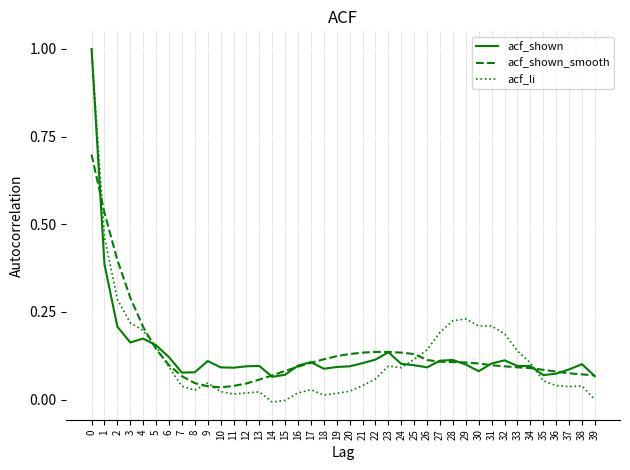

Which series changed the most between 7 and 22?

acf_shown_smooth